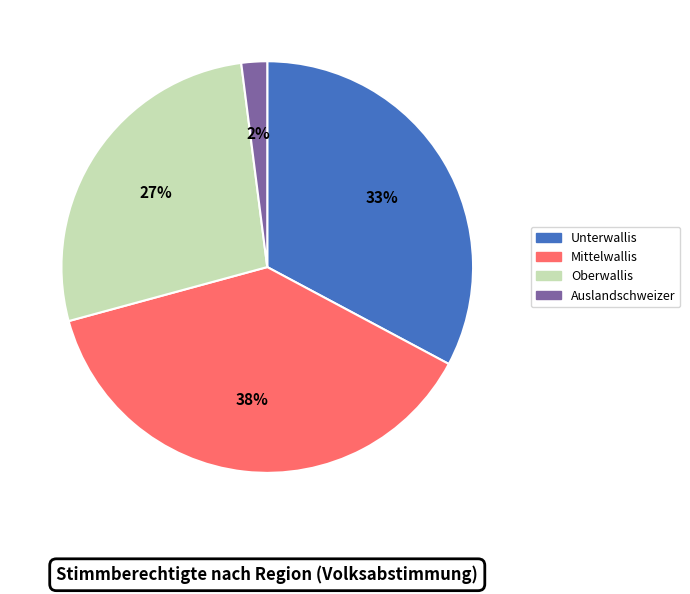

What is the smallest slice in the pie chart?

Auslandschweizer